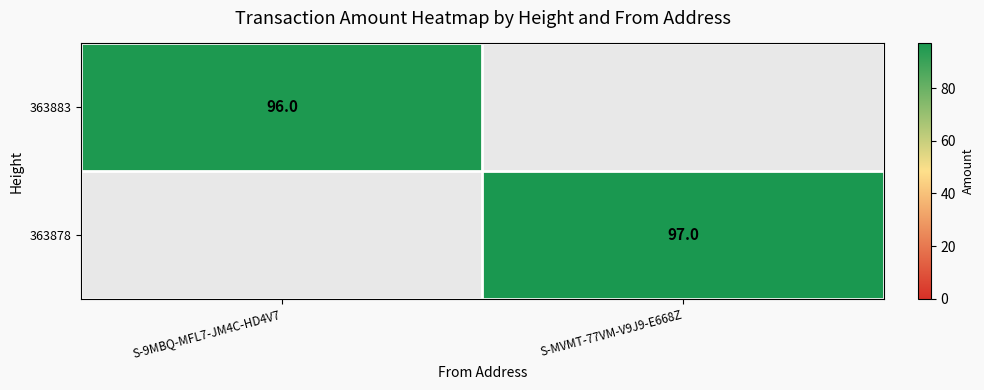

Is it true that 363883 equals 96 at S-9MBQ-MFL7-JM4C-HD4V7?

True